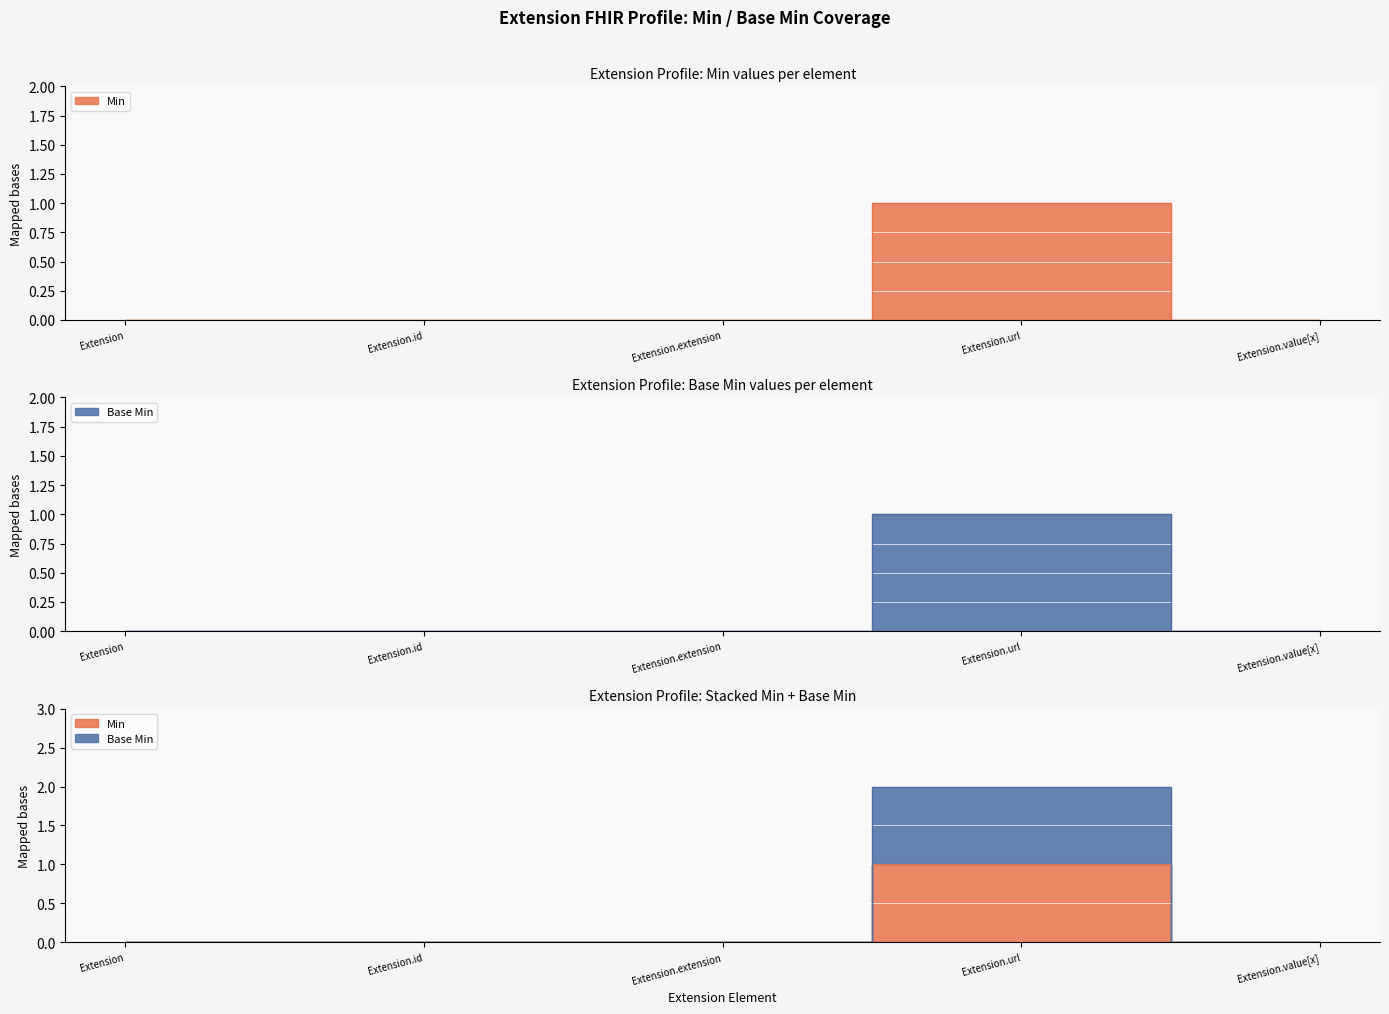

Which series has the largest range (max minus min)?

Min